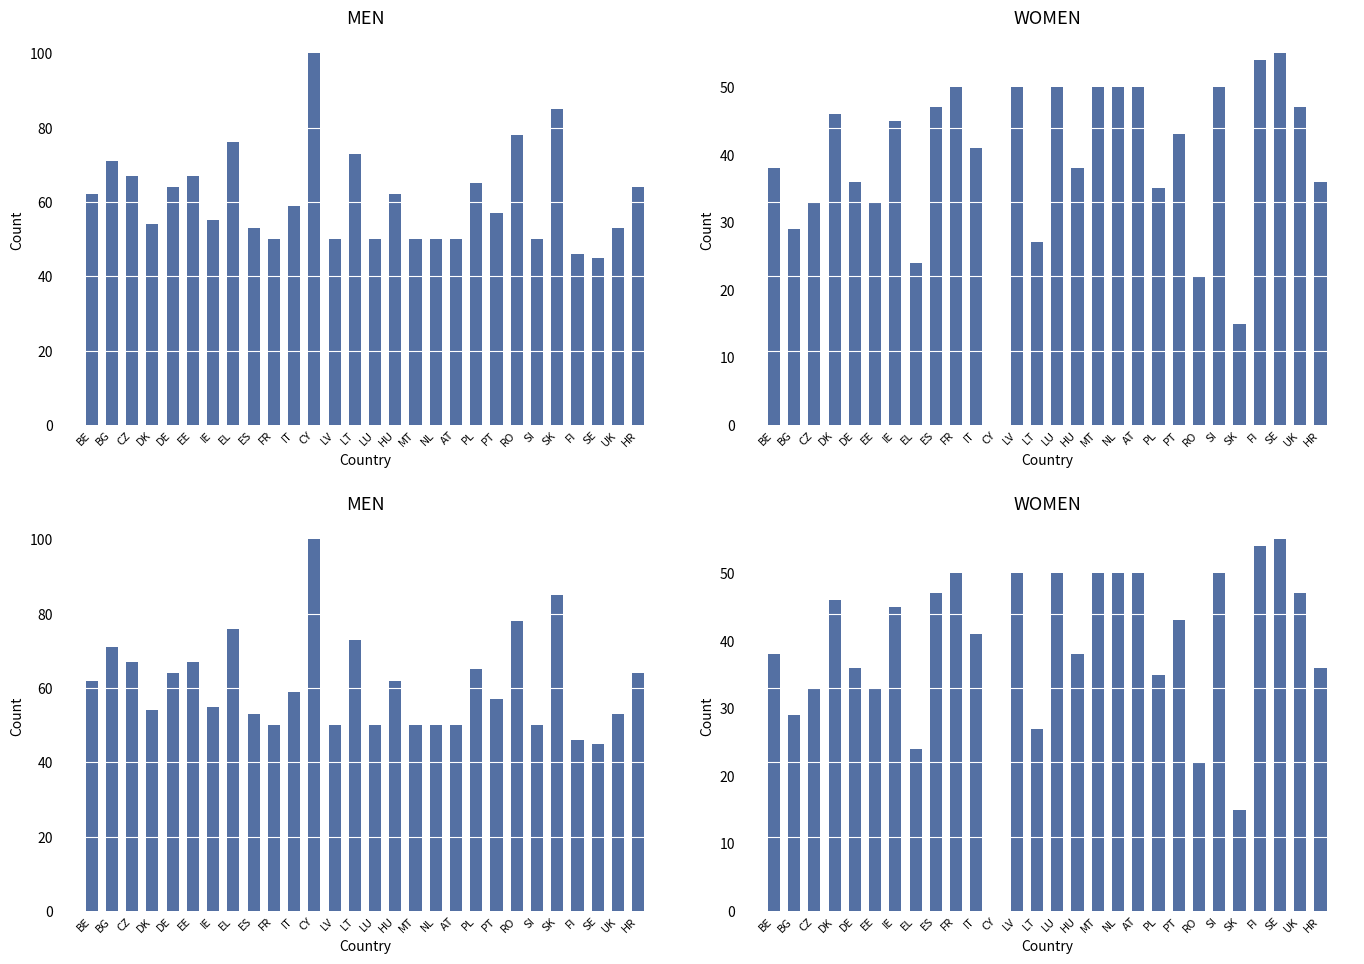

What is the minimum value for MEN?

45